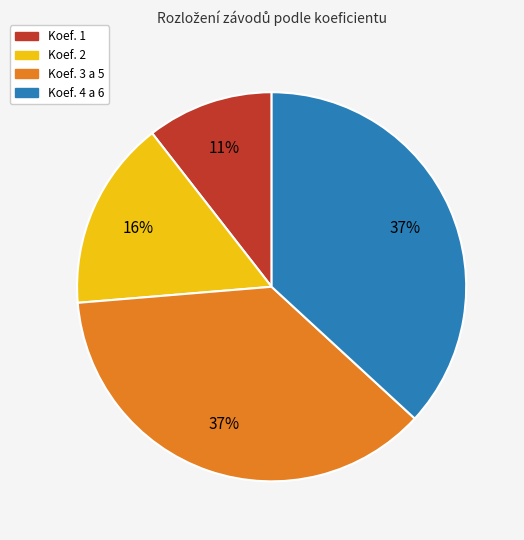

How many slices are in this pie chart?

4